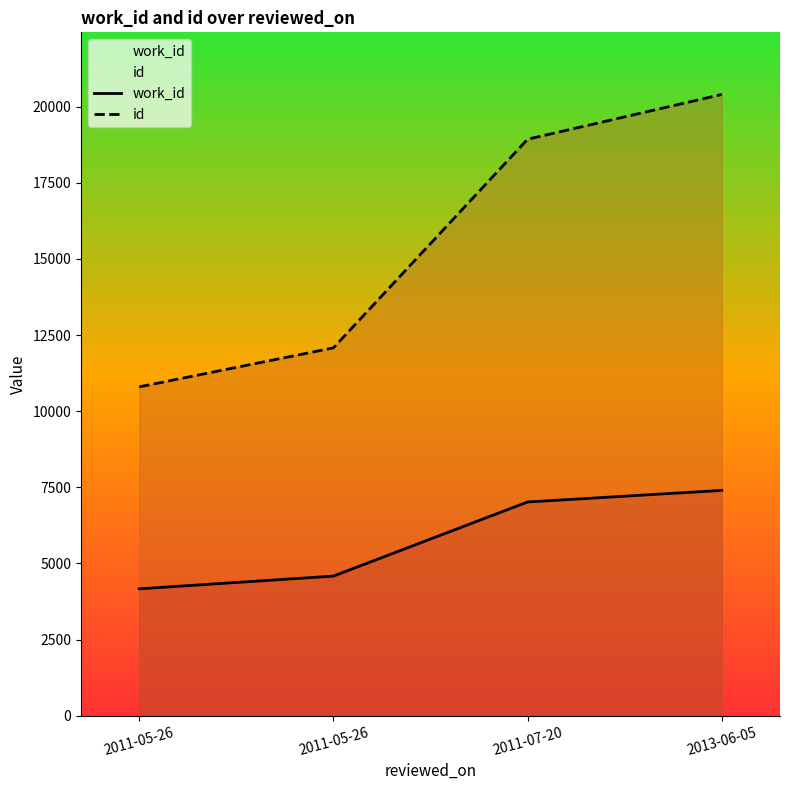

Reading right to left, what are all the values shown in this chart?

work_id: 2013-06-05=7400	2011-07-20=7019	2011-05-26=4585	2011-05-26=4167
id: 2013-06-05=20404	2011-07-20=18933	2011-05-26=12081	2011-05-26=10800